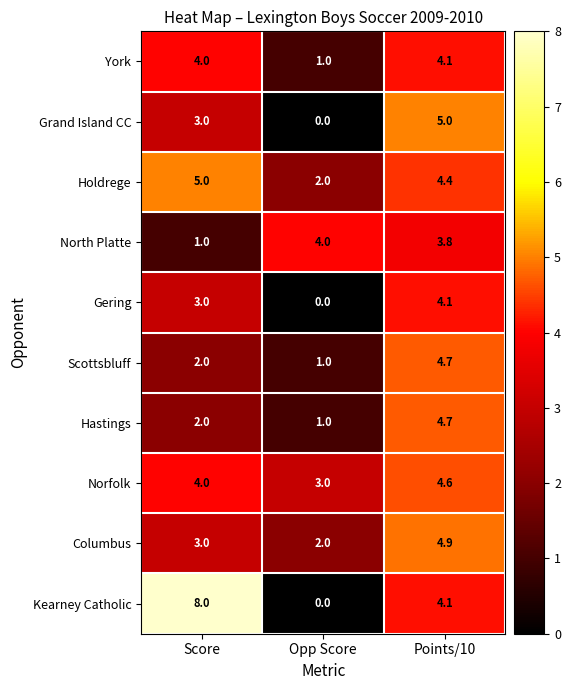

What is the spread (max minus min) of values at Opp Score?

4.0